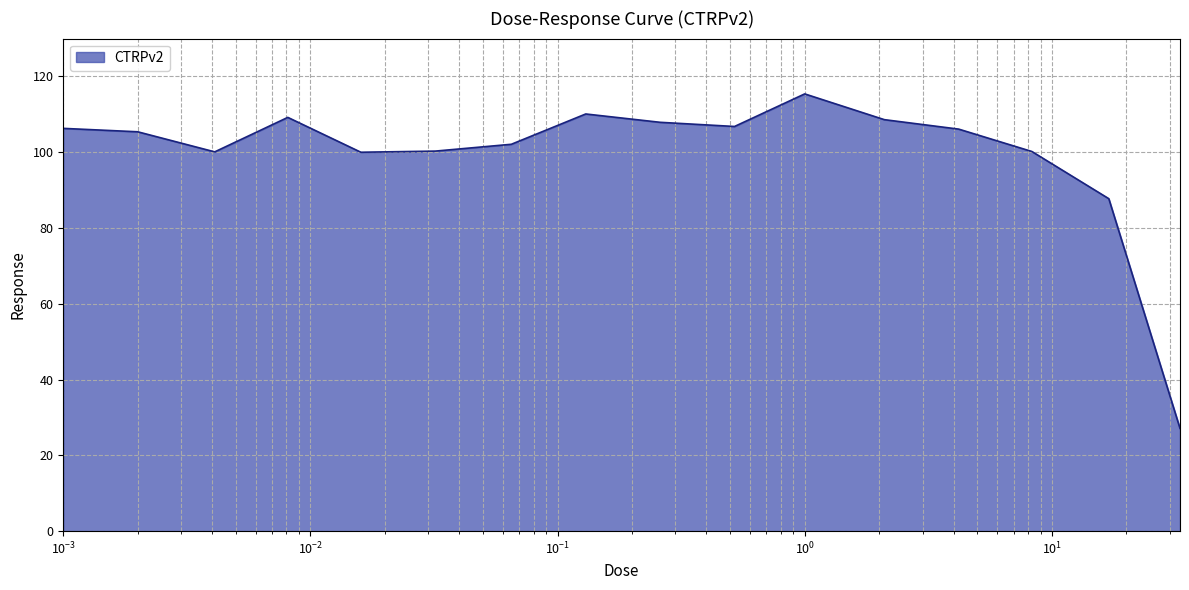

What is the difference between the second highest and minimum values?

83.0